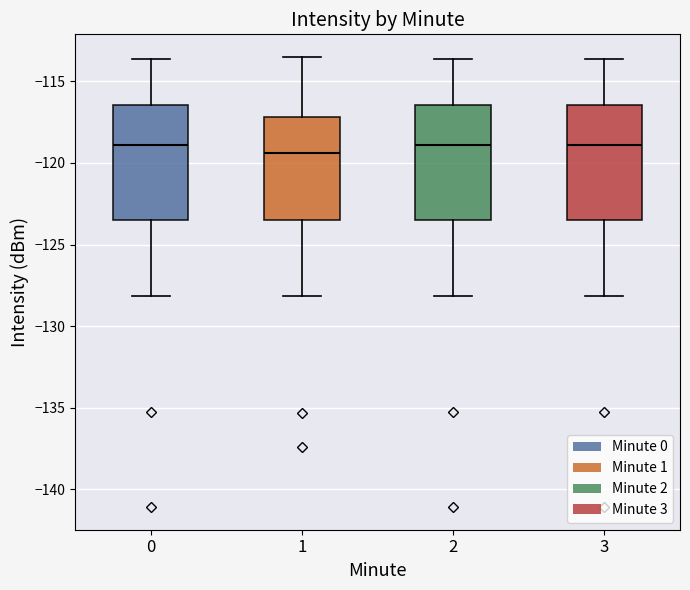

Reading left to right, read every box against the y-axis: the position of its median line, the range the box covers, and the ends of its whiskers. The values are not printed on the chart, so give them approximately, as read against the axis.

0: median -119.0, box -123.5 to -116.5, whiskers -128.0 to -113.5
1: median -119.5, box -123.5 to -117.0, whiskers -128.0 to -113.5
2: median -119.0, box -123.5 to -116.5, whiskers -128.0 to -113.5
3: median -119.0, box -123.5 to -116.5, whiskers -128.0 to -113.5